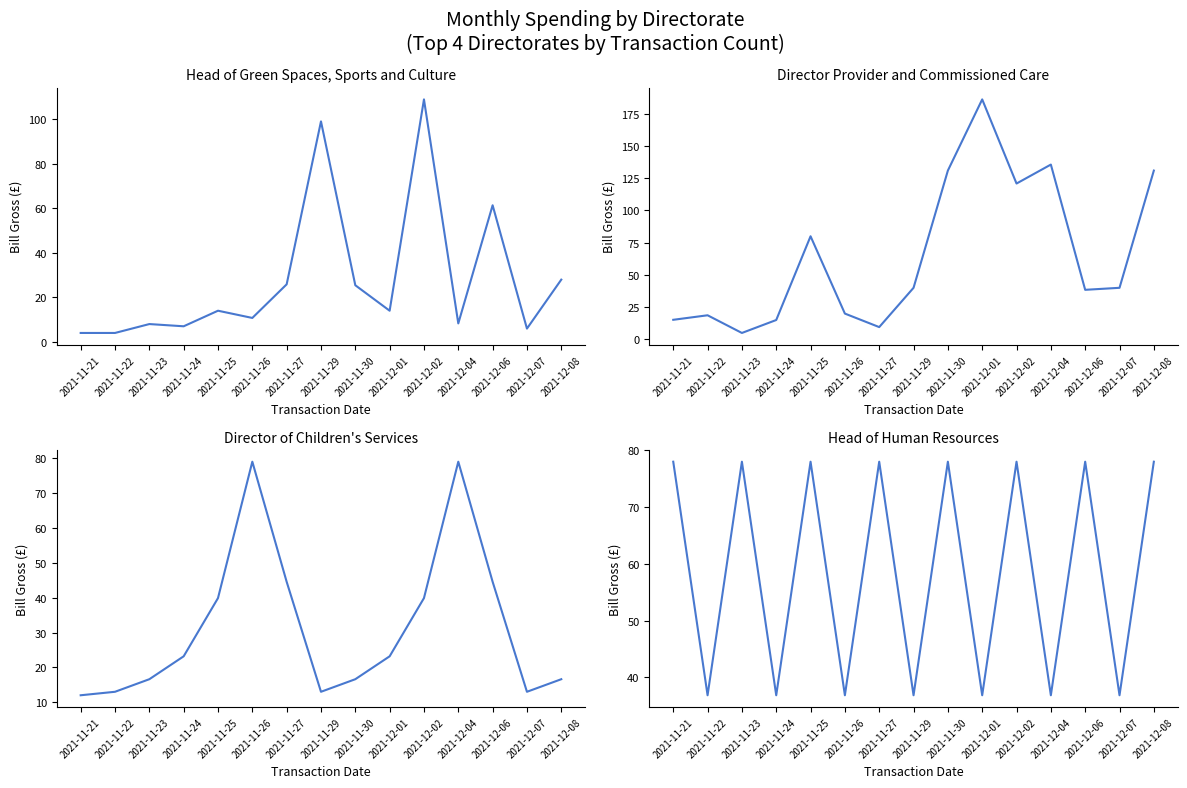

The Director Provider and Commissioned Care series shows 16.2 at 2021-11-27. True or false?

False